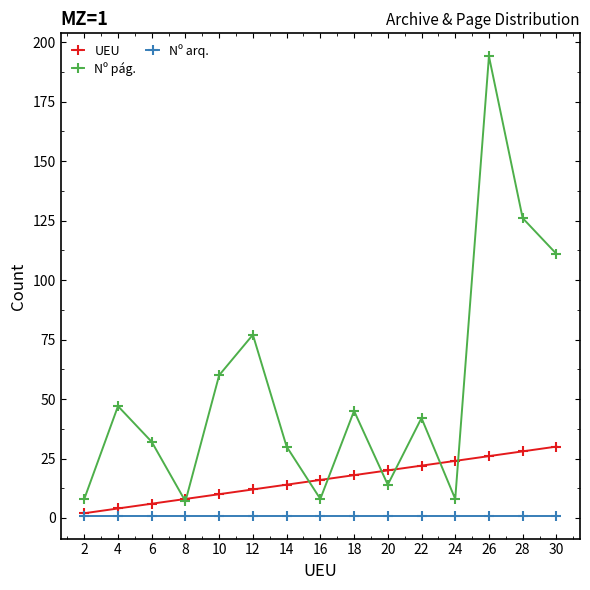

At which category is the sum across all series the highest?

26